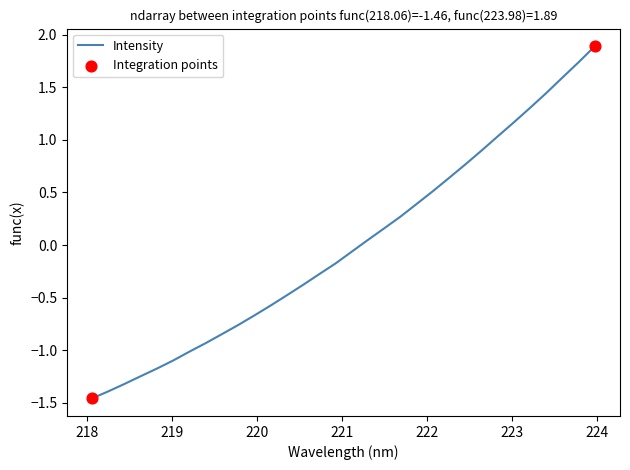

What is the greatest value displayed?

1.9